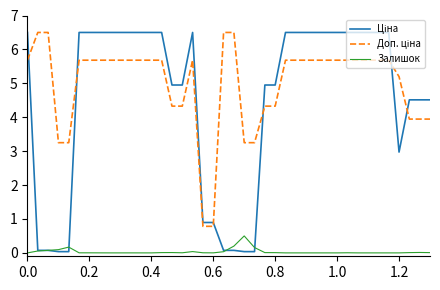

True or false: Ціна has more than 1 points higher than both neighbors.

False